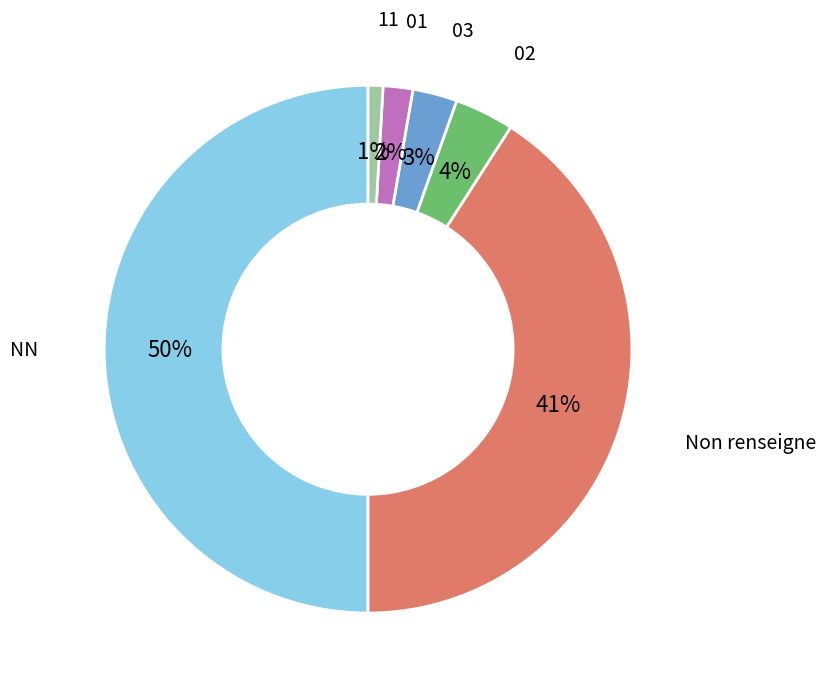

Is it true that NN is 50% of the pie?

True